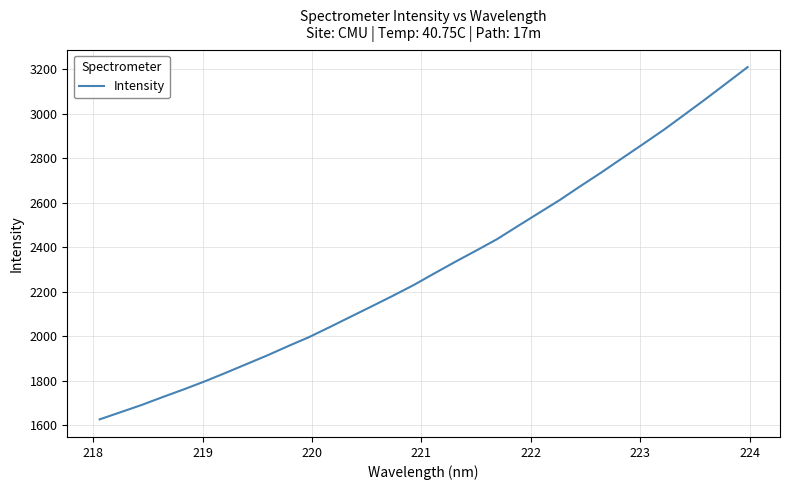

What is the minimum value shown in the chart?

1627.1